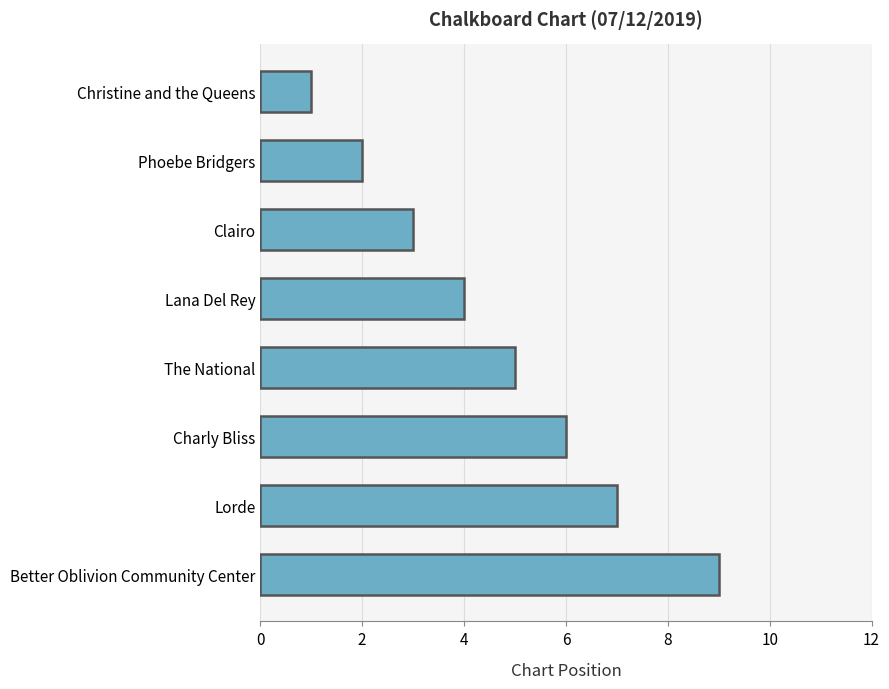

True or false: the data shows 2 at Christine and the Queens.

False